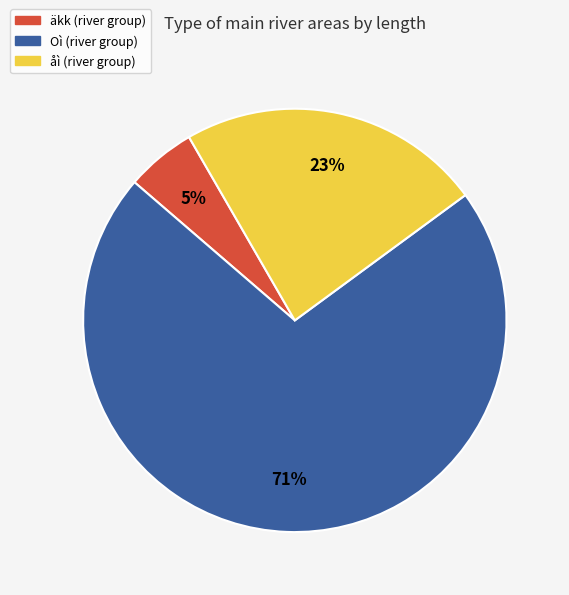

To the nearest percent, what is the average slice percentage?

33%